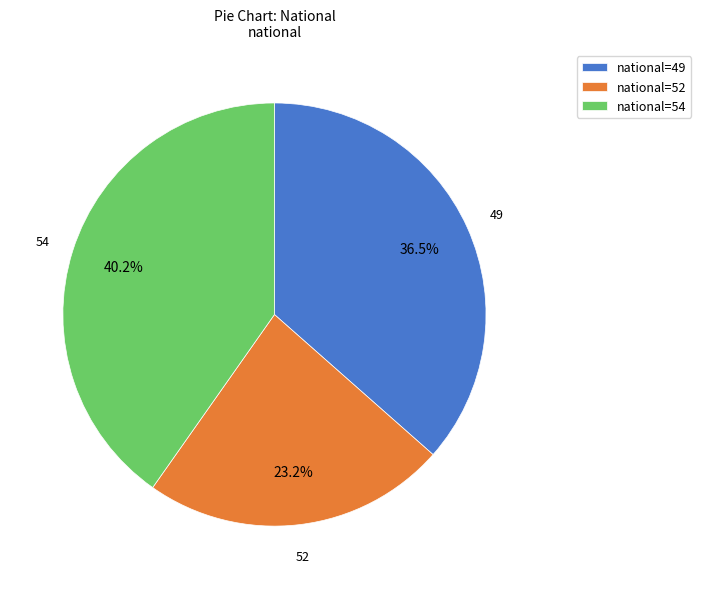

Which slice is the largest?

national=54